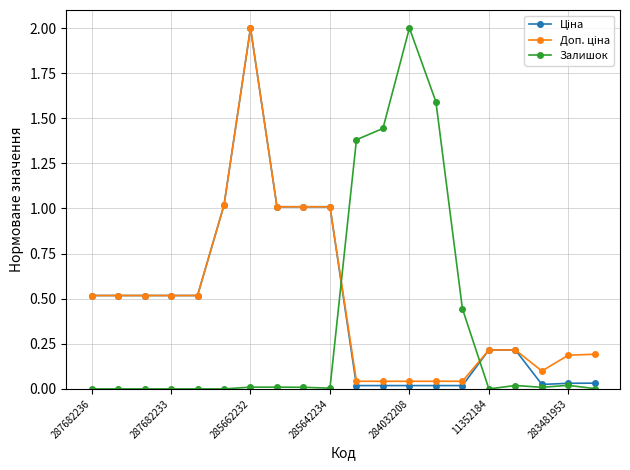

At which category is the sum across all series the highest?

285662232